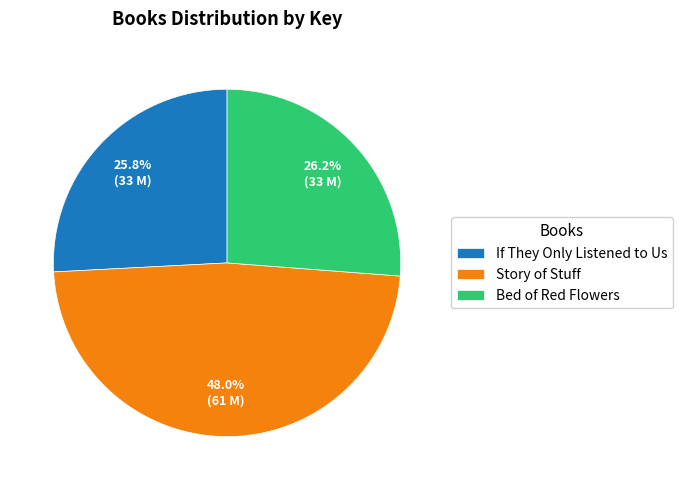

To the nearest percent, what is the combined percentage of If They Only Listened to Us and Story of Stuff?

74%